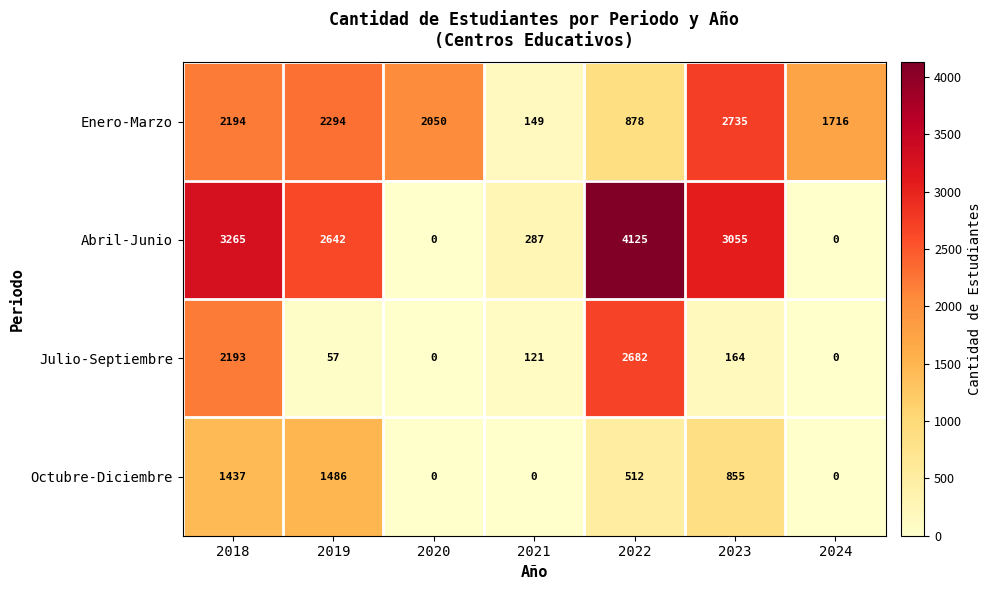

At which label does Julio-Septiembre first exceed 121?

2018